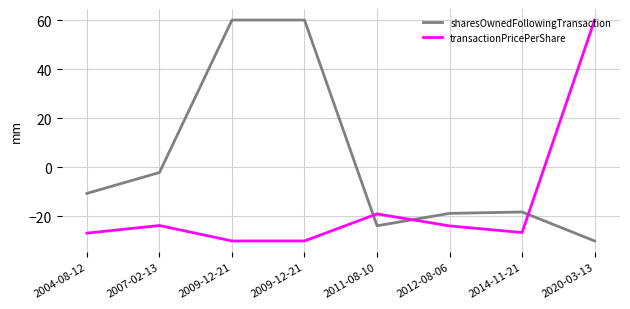

After their last crossing, which series has the higher values: sharesOwnedFollowingTransaction or transactionPricePerShare?

transactionPricePerShare